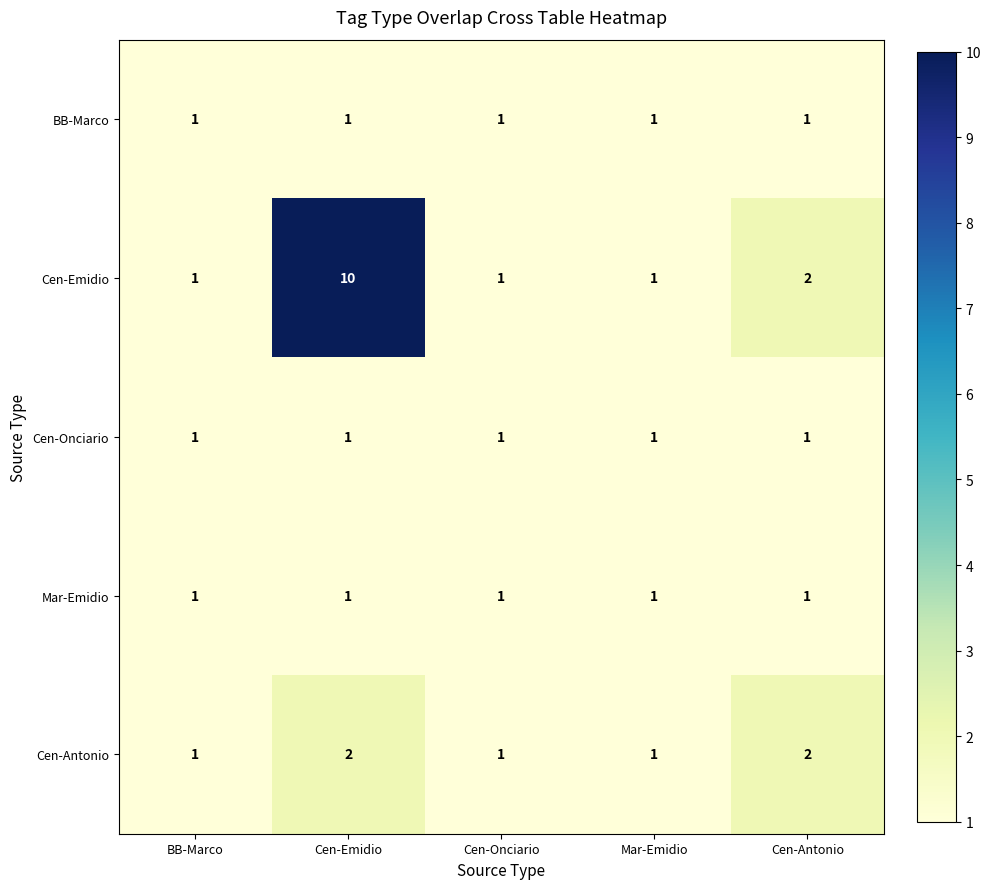

At which category does the chart reach its peak across all series?

Cen-Emidio